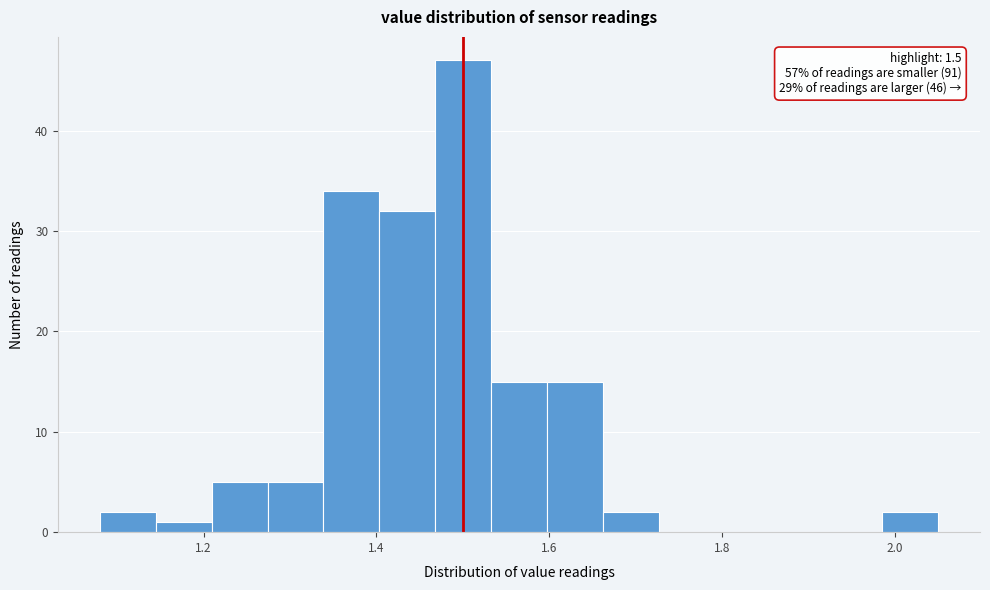

Read against the x-axis, roughly where is the centre of the tallest bar?

1.50